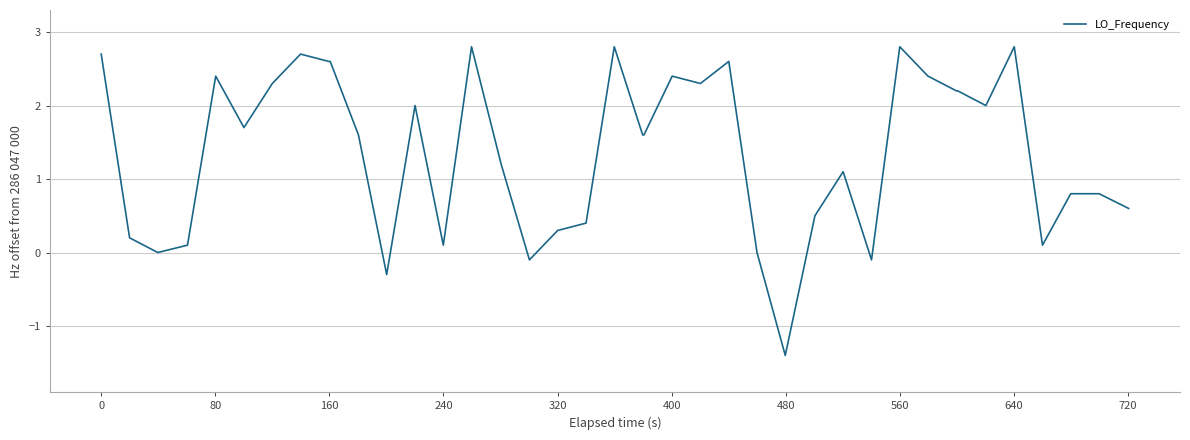

How many values are below 1?

16